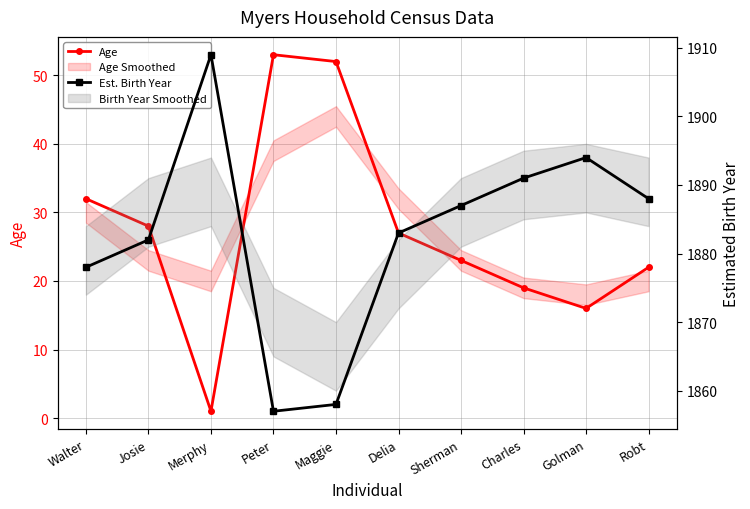

What position from the right is Sherman?

4